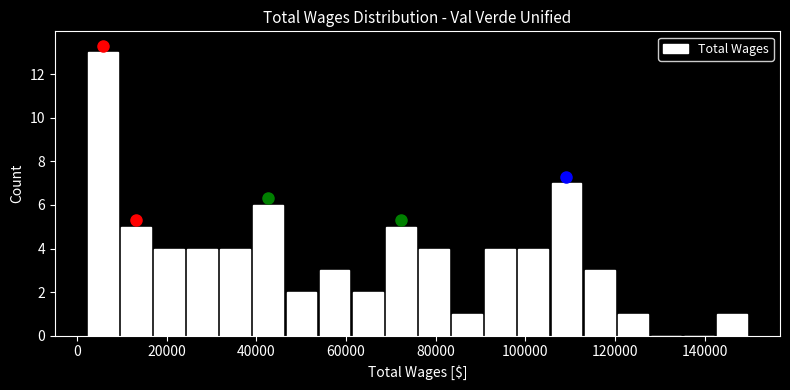

Around what value on the x-axis is the tallest bar? Give the approximate position of its centre, as read against the axis.

6000